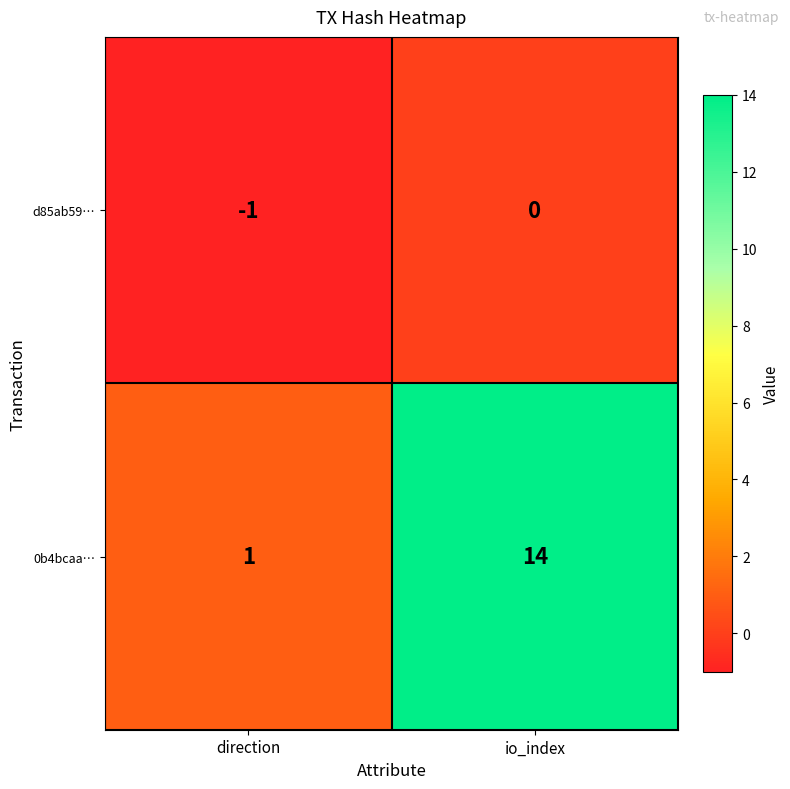

Reading left to right, transcribe all the data shown in this chart.

d85ab59…: direction=-1	io_index=0
0b4bcaa…: direction=1	io_index=14